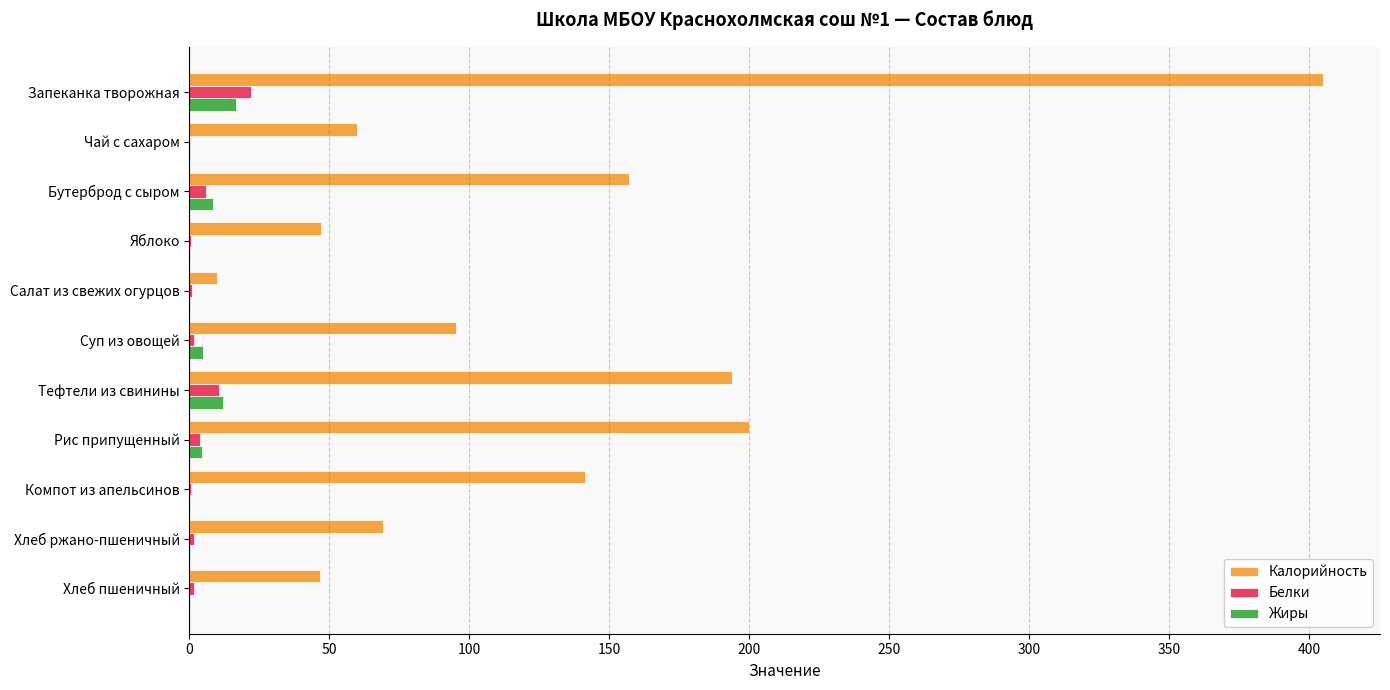

Which series changed the most between Бутерброд с сыром and Салат из свежих огурцов?

Калорийность